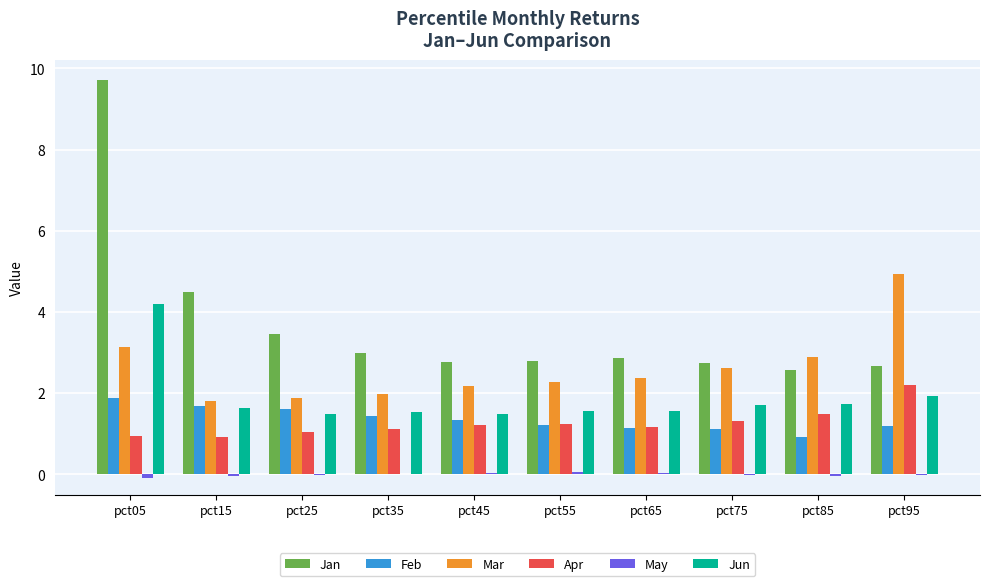

Which series has the largest total across all categories?

Jan